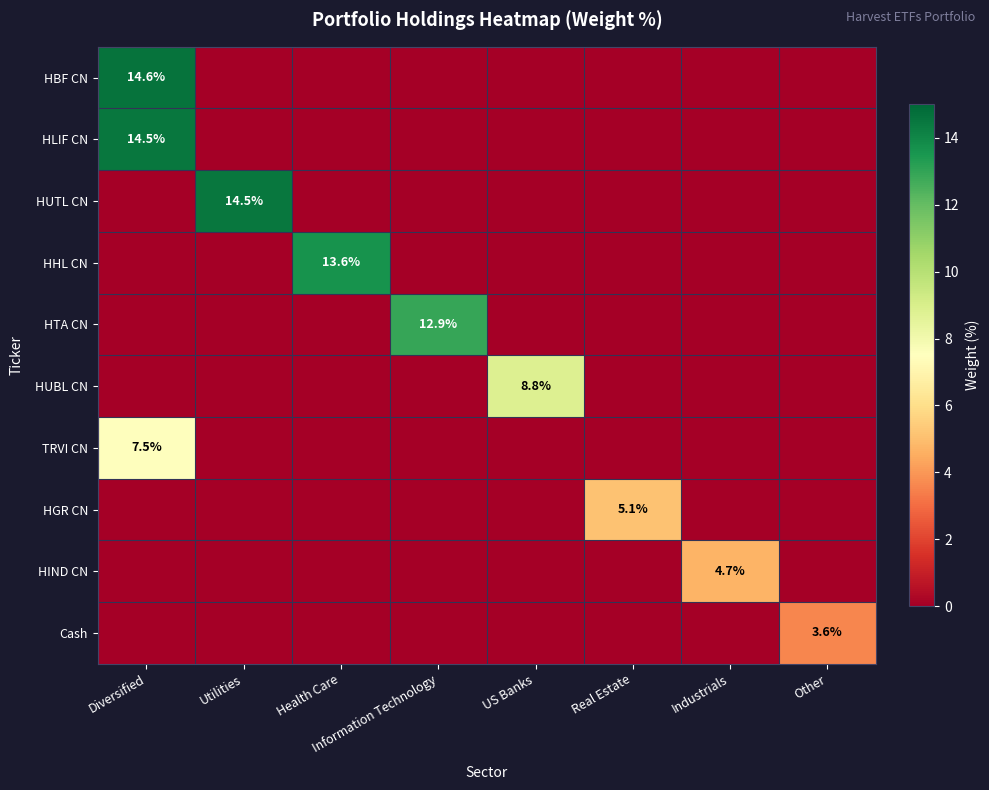

The HUTL CN series shows 14.5 at Utilities. True or false?

True